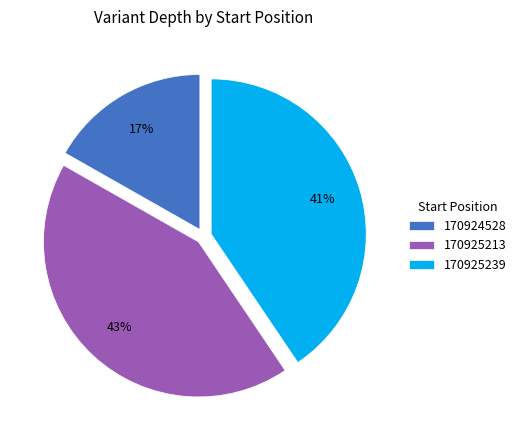

To the nearest percent, what is the average slice percentage?

33%